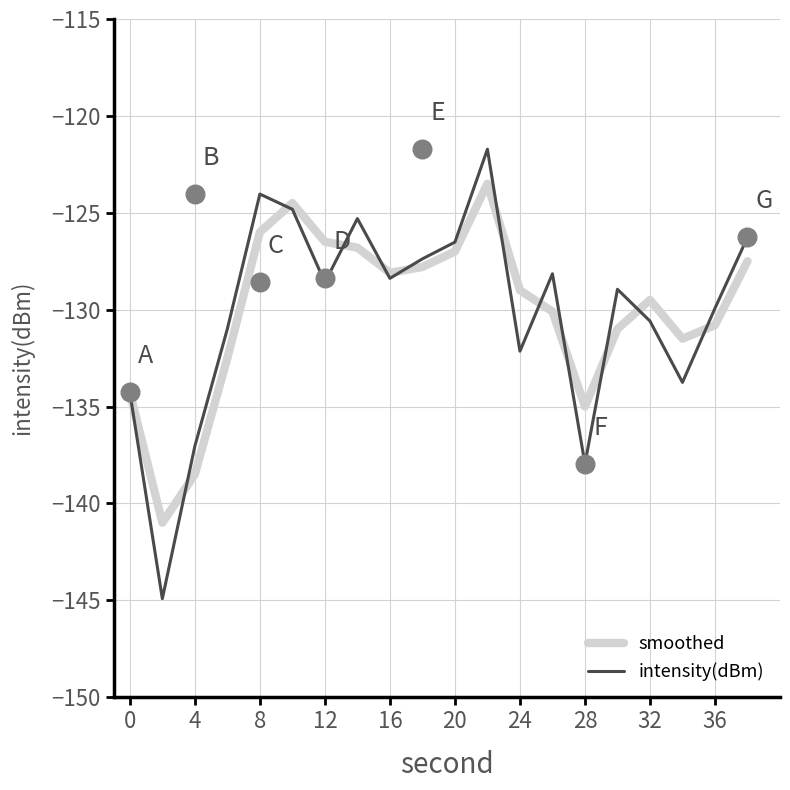

Which series contains the lowest Y value?

intensity(dBm)